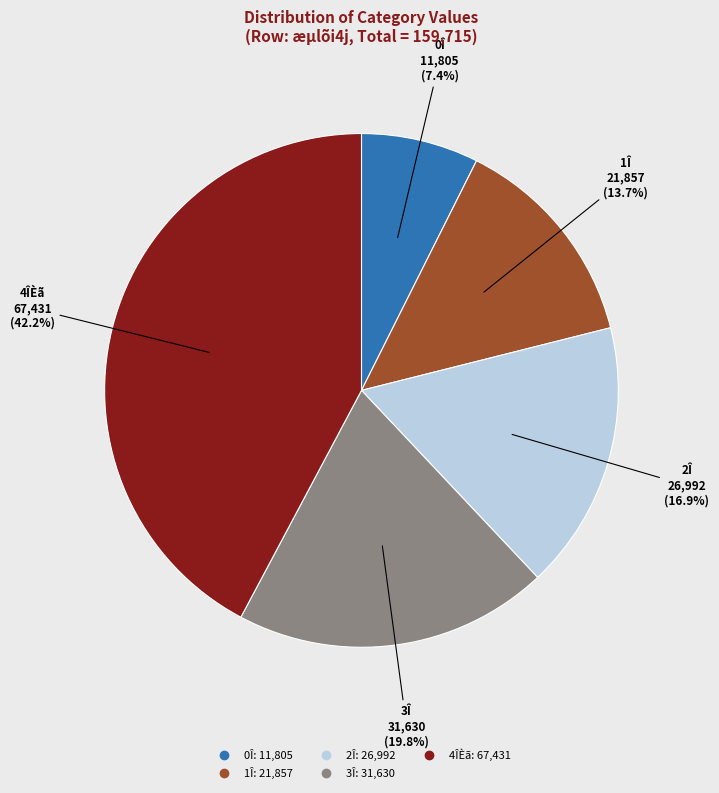

To the nearest percent, what is the difference between the largest and smallest slice percentages?

35%